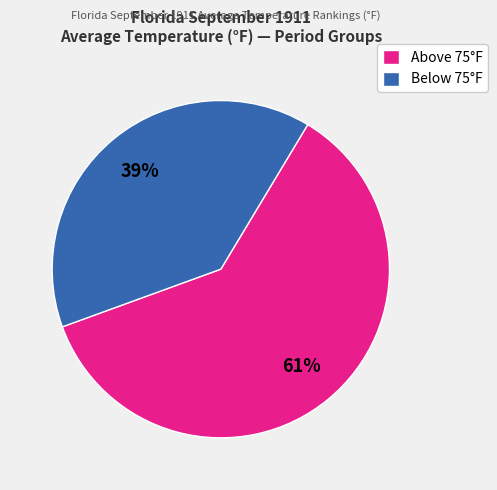

To the nearest percent, what portion does Above 75°F represent?

61%